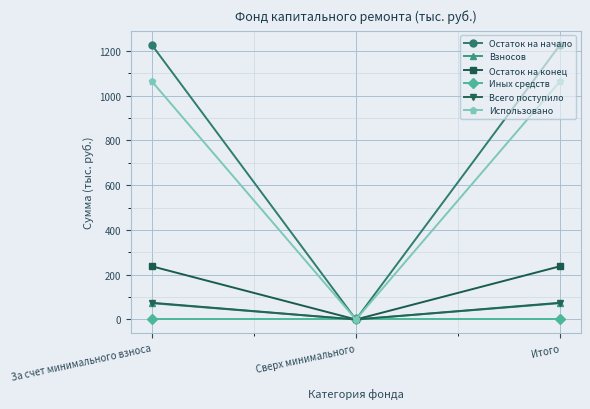

What is the sum of all Взносов values?

146.0